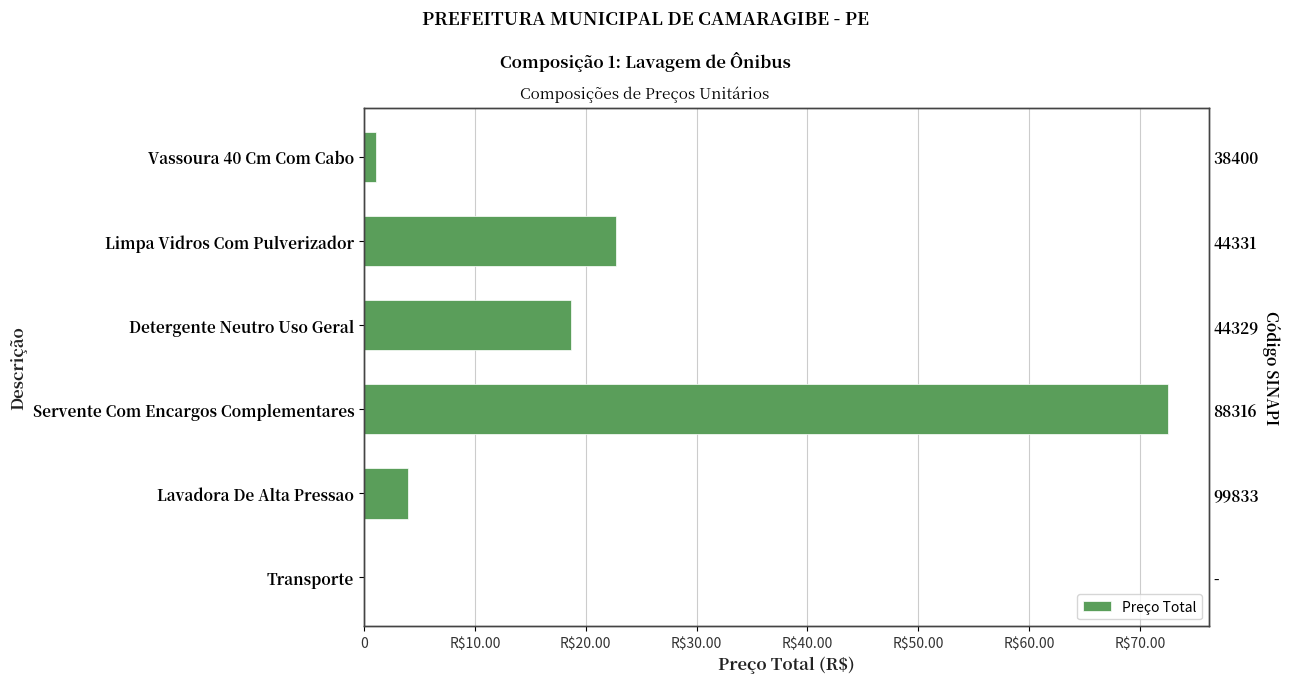

How many distinct data groups are displayed?

1